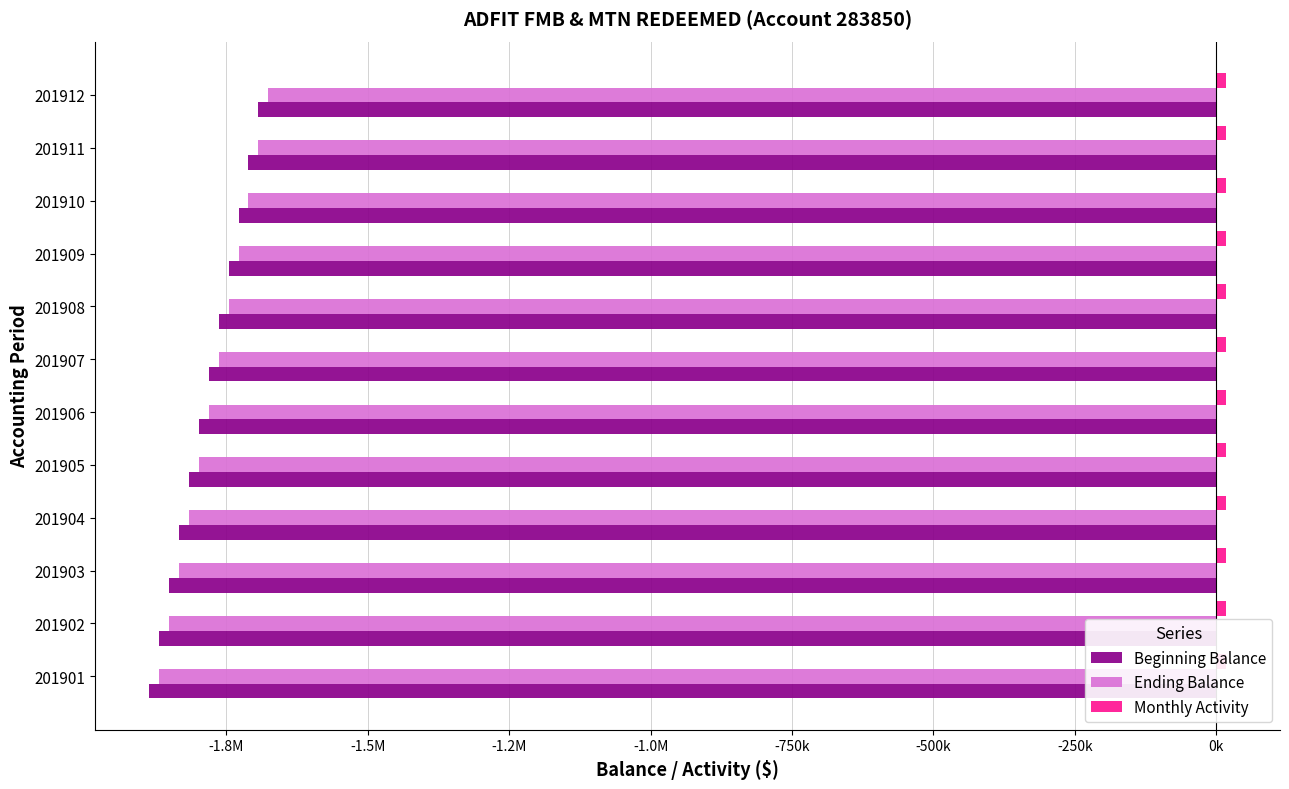

Between -2.0M and -250k, which series saw the biggest shift?

Beginning Balance